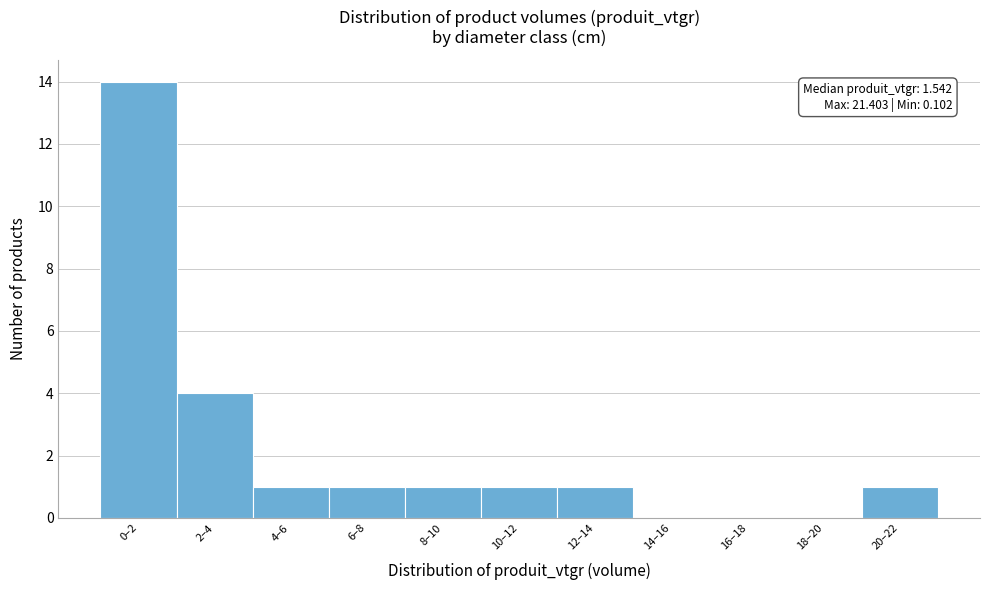

Reading left to right, what are all the values shown in this chart?

0–2=14	2–4=4	4–6=1	6–8=1	8–10=1	10–12=1	12–14=1	14–16=0	16–18=0	18–20=0	20–22=1